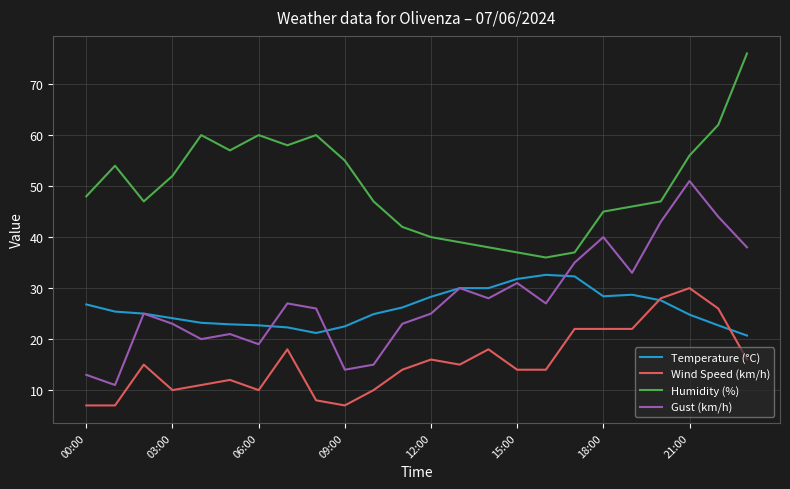

Which series has the largest total across all categories?

Humidity (%)